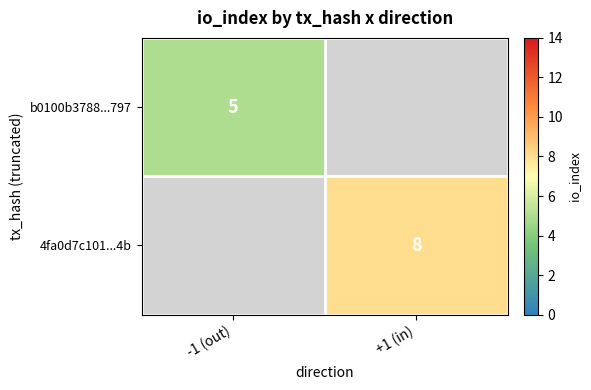

Which series has the largest range (max minus min)?

4fa0d7c101...4b